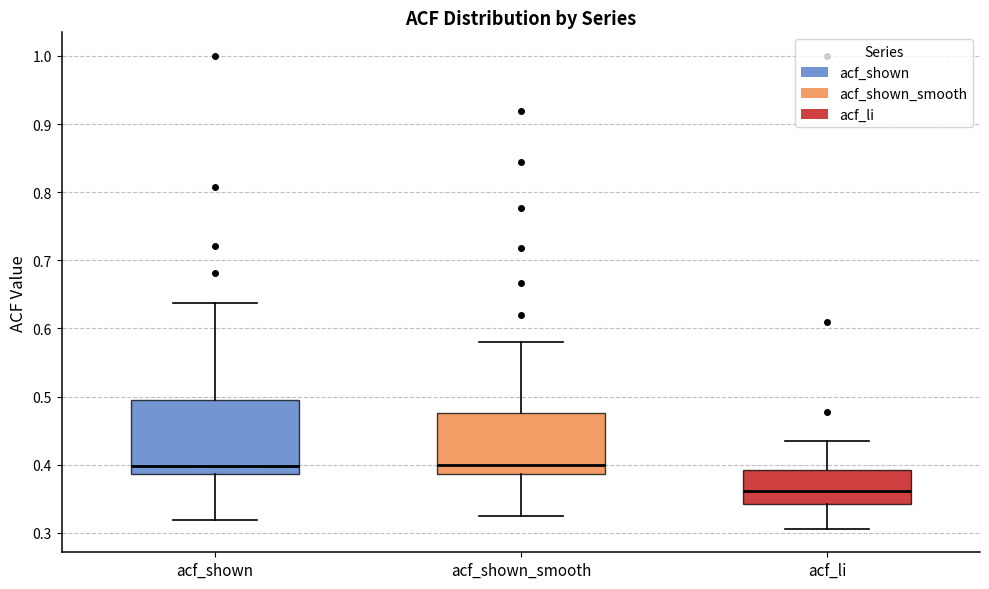

Reading left to right, read every box against the y-axis: the position of its median line, the range the box covers, and the ends of its whiskers. The values are not printed on the chart, so give them approximately, as read against the axis.

acf_shown: median 0.40, box 0.39 to 0.49, whiskers 0.32 to 0.64
acf_shown_smooth: median 0.40, box 0.39 to 0.48, whiskers 0.33 to 0.58
acf_li: median 0.36, box 0.34 to 0.39, whiskers 0.31 to 0.44